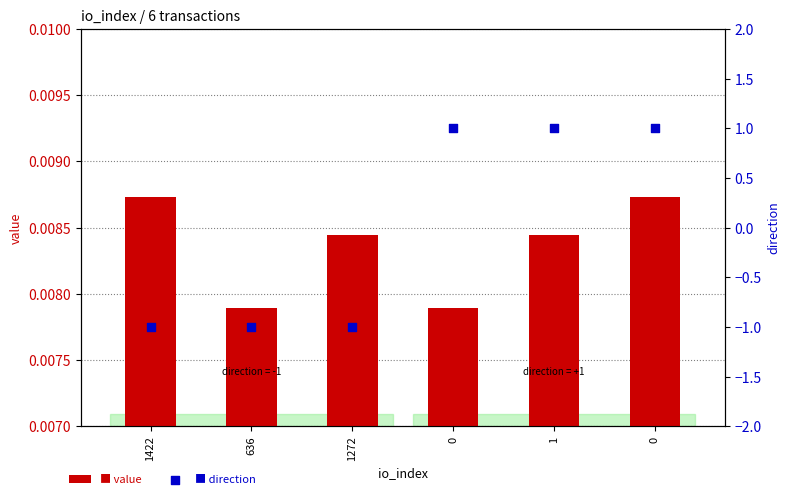

Which series has the largest Y range (max minus min)?

direction